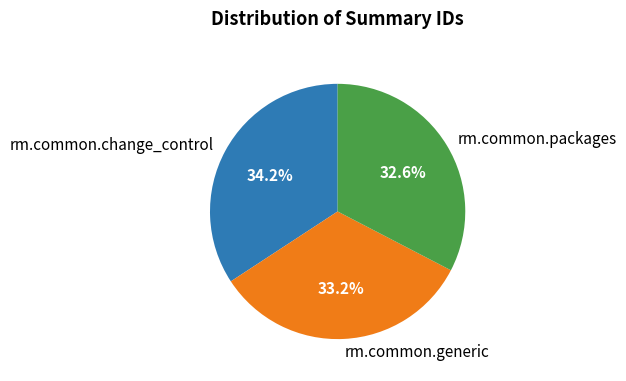

Is rm.common.change_control the majority of the pie?

No